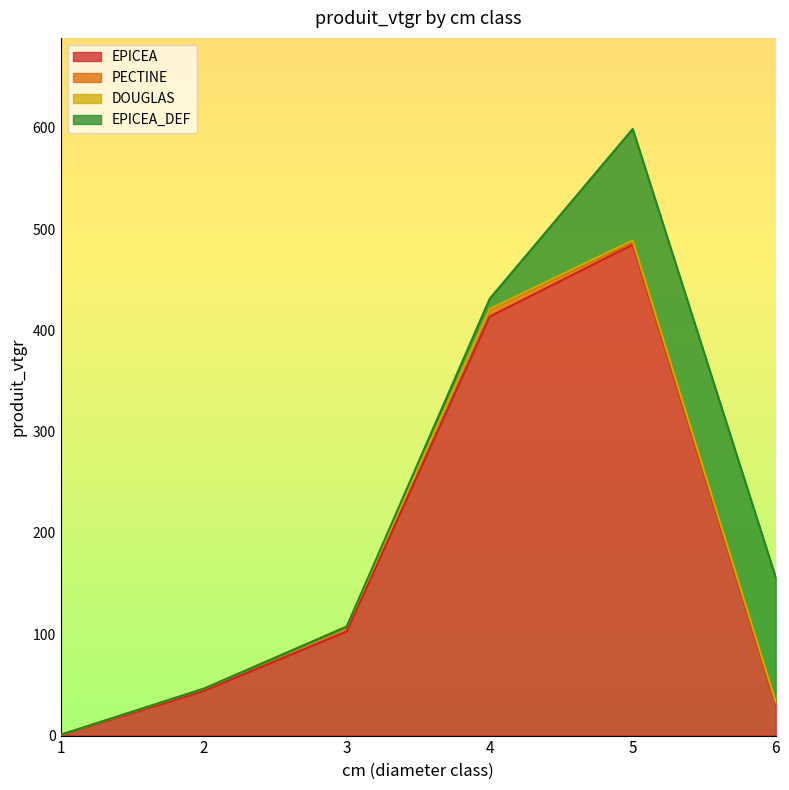

What is the total value across all series at 3?

107.5